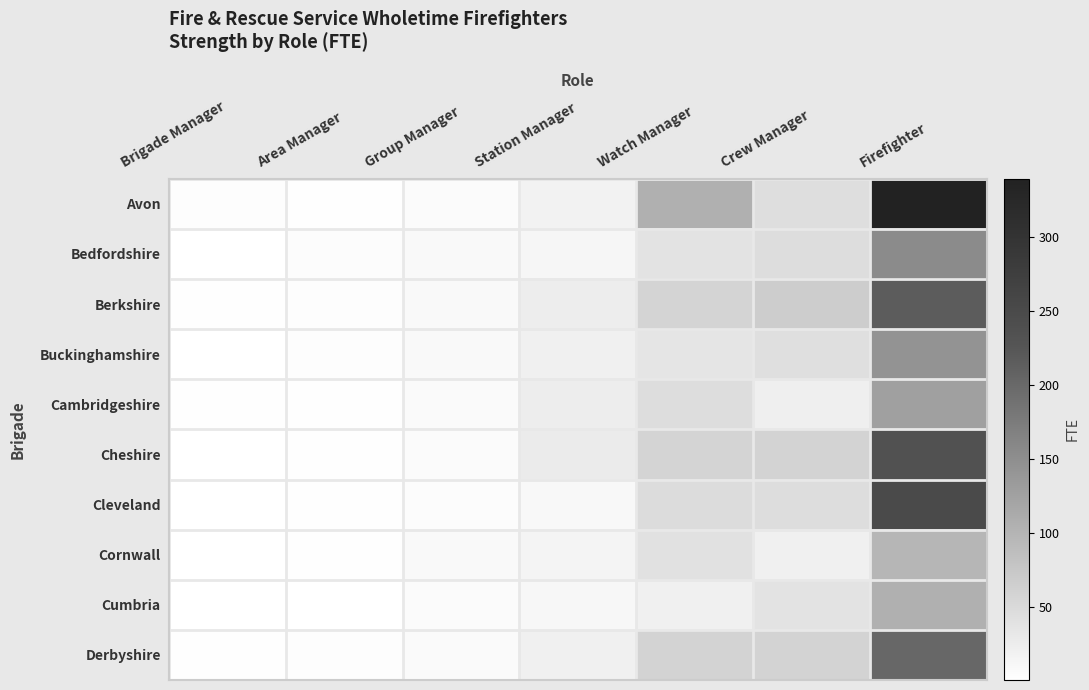

At how many categories does at least one series exceed 100?

2